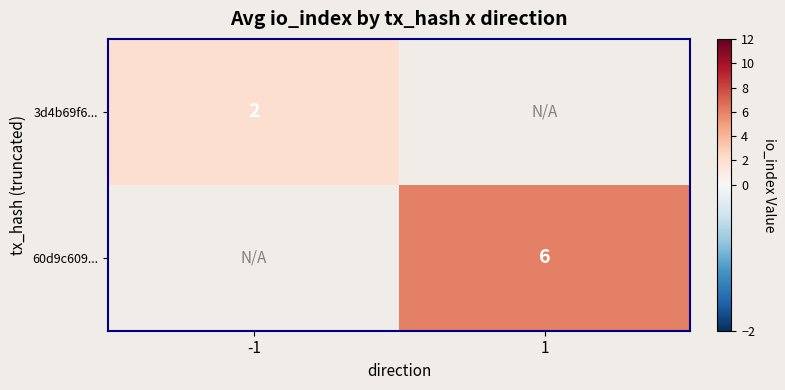

The 60d9c609... series shows 8 at 1. True or false?

False